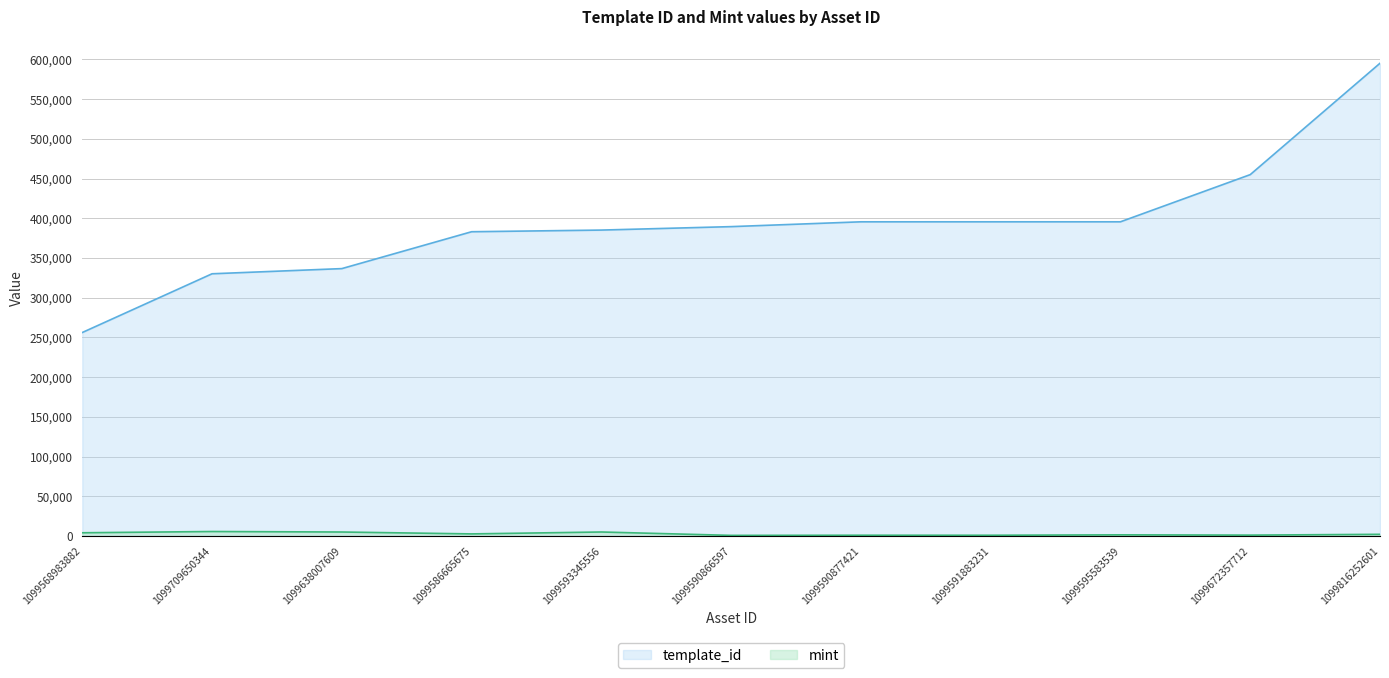

Is it true that mint equals 1551 at 1099590877421?

False